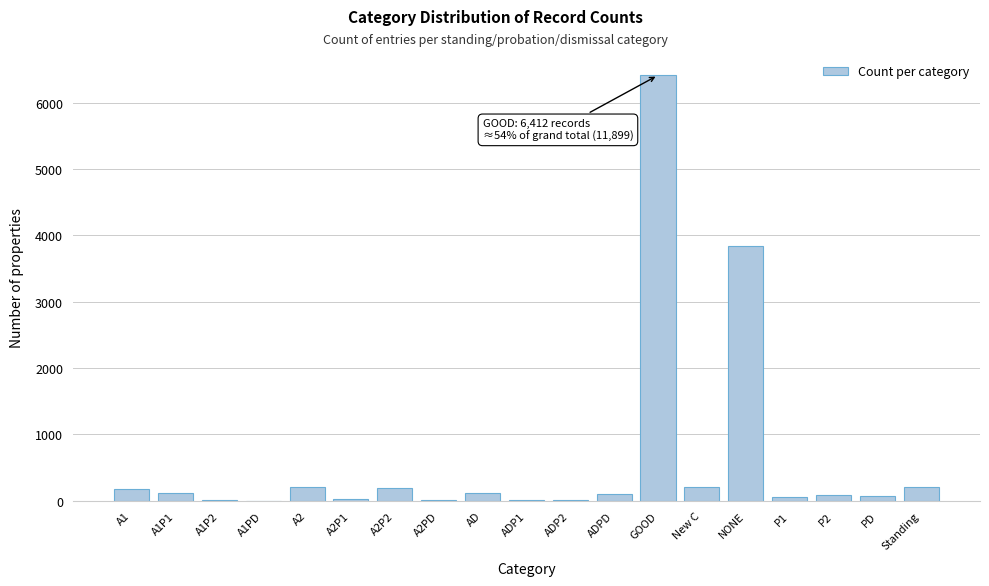

What is the maximum value shown in the chart?

6412